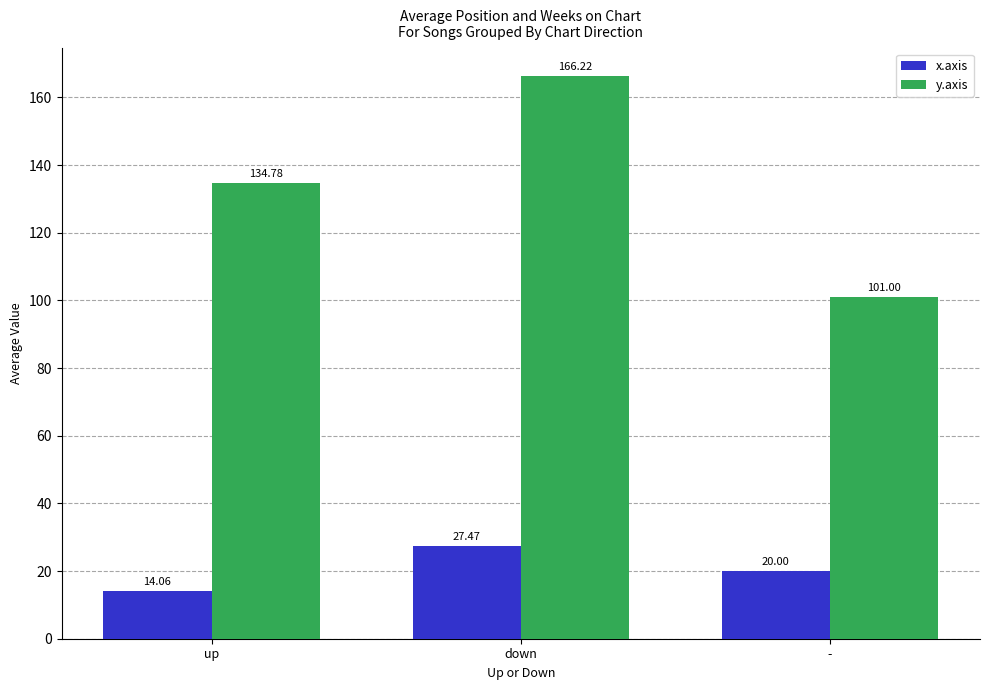

Which category has the highest value in the y.axis series?

down